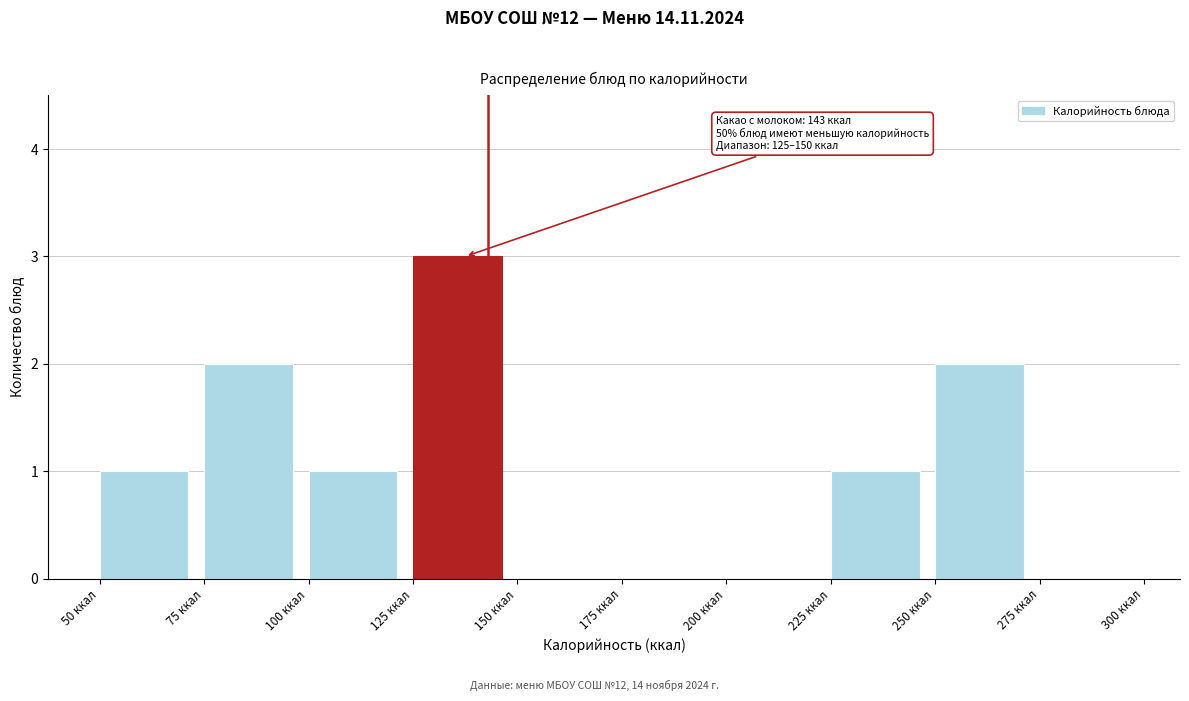

Which range on the x-axis has the tallest bar?

125 to 150